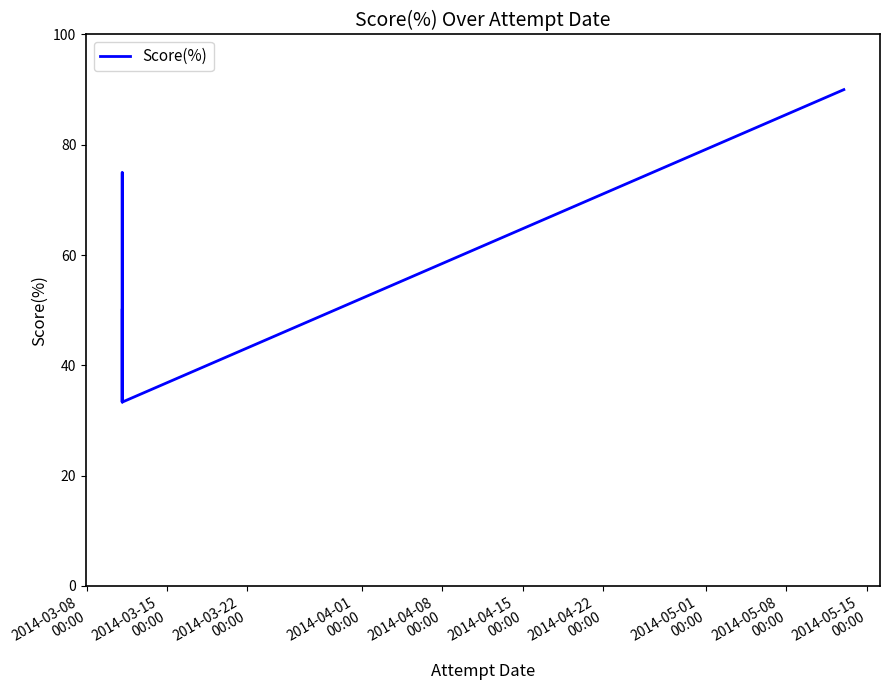

What is the minimum value shown in the chart?

33.3